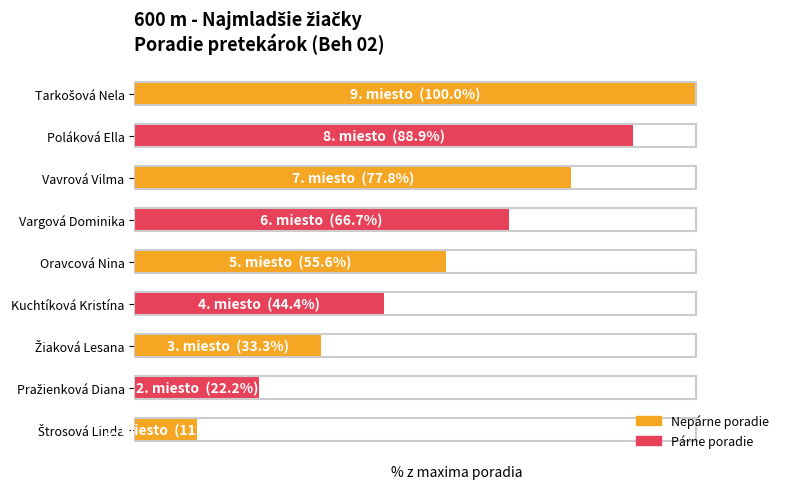

Rank the categories by value from lowest to highest.

Štrosová Linda, Pražienková Diana, Žiaková Lesana, Kuchtíková Kristína, Oravcová Nina, Vargová Dominika, Vavrová Vilma, Poláková Ella, Tarkošová Nela